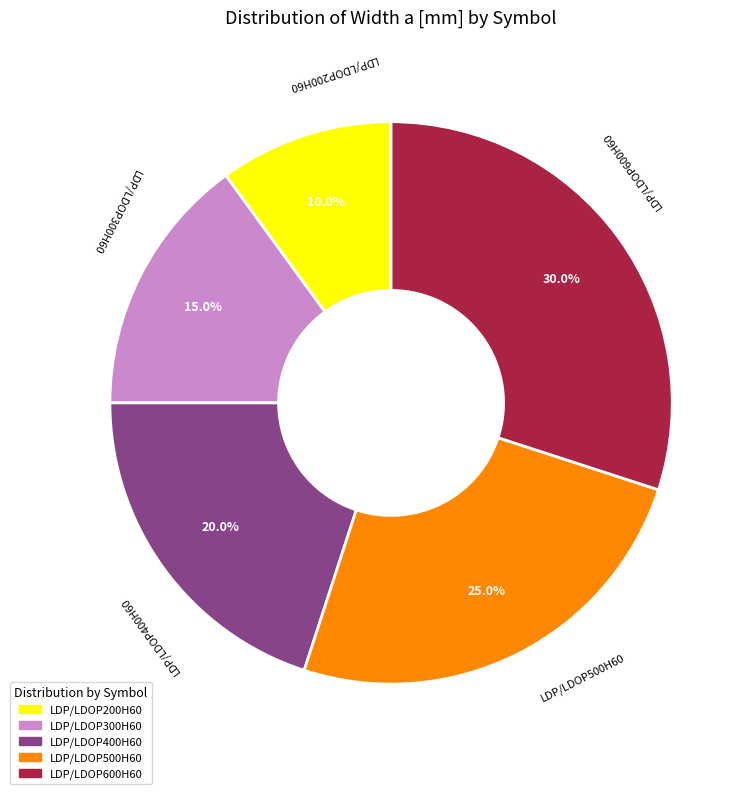

What percentage is the LDP/LDOP400H60 slice, to the nearest percent?

20%